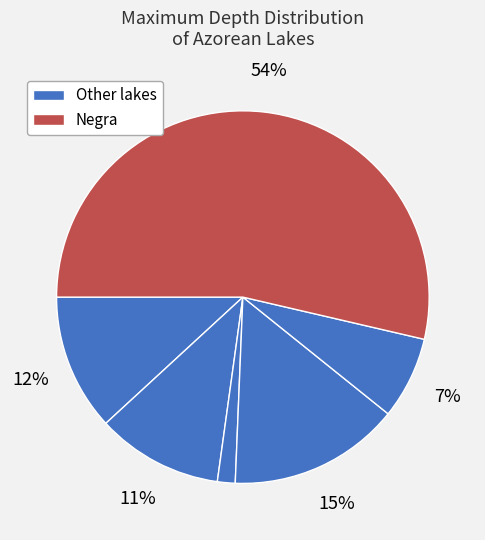

How many segments does this pie chart have?

6